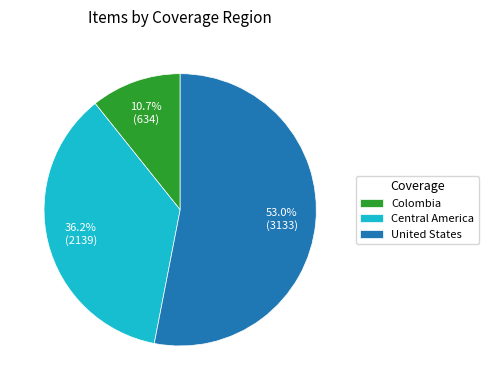

Does United States account for over 50% of the chart?

Yes